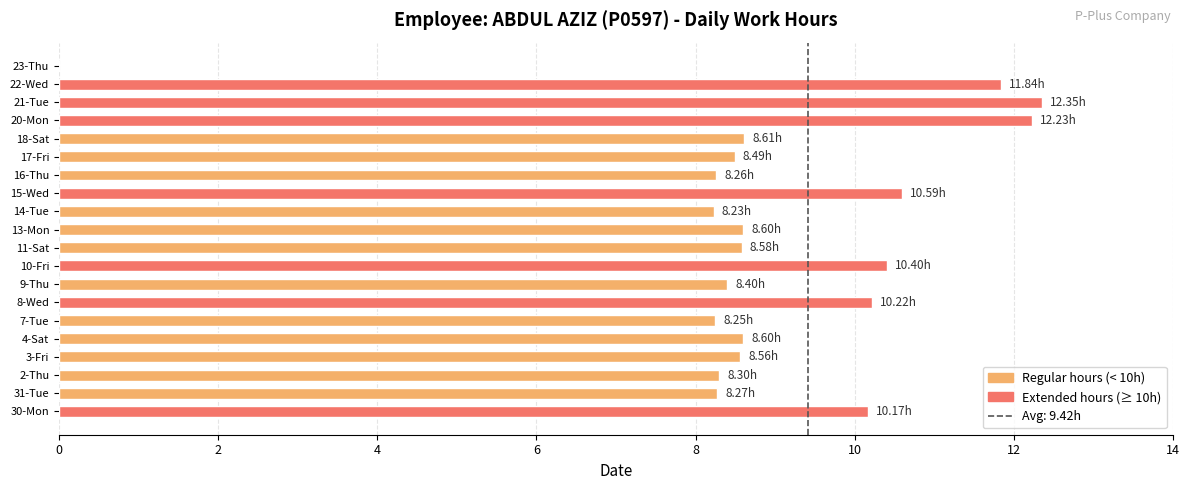

Between 7-Tue and 15-Wed, which is larger?

15-Wed